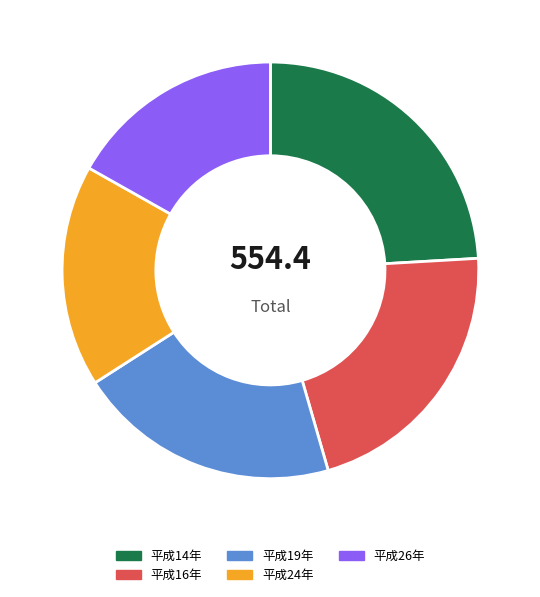

Which category has the biggest portion of the pie?

平成14年